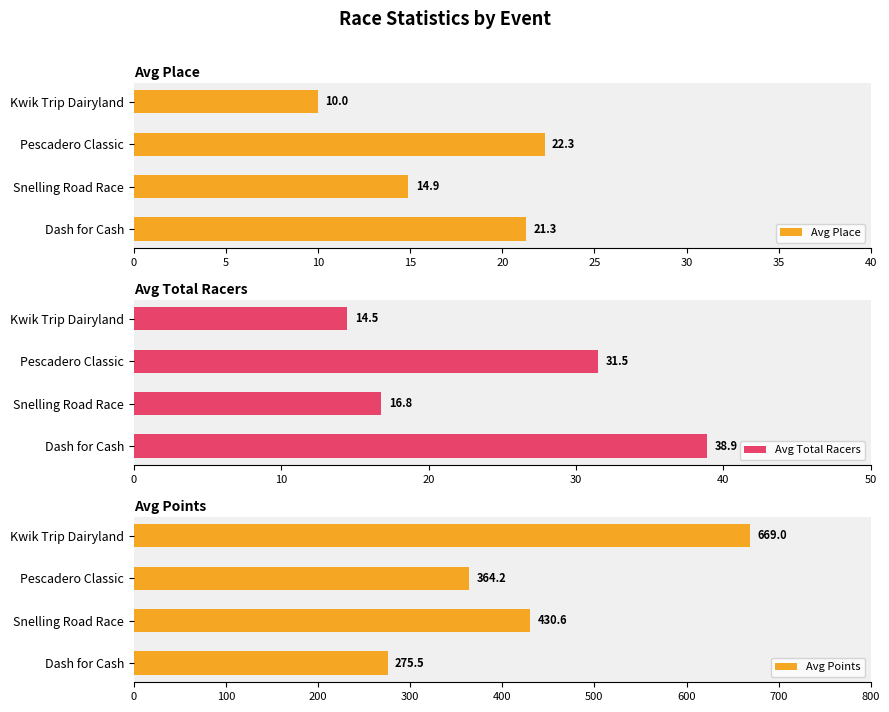

At which label does Avg Place reach its minimum?

Kwik Trip Dairyland